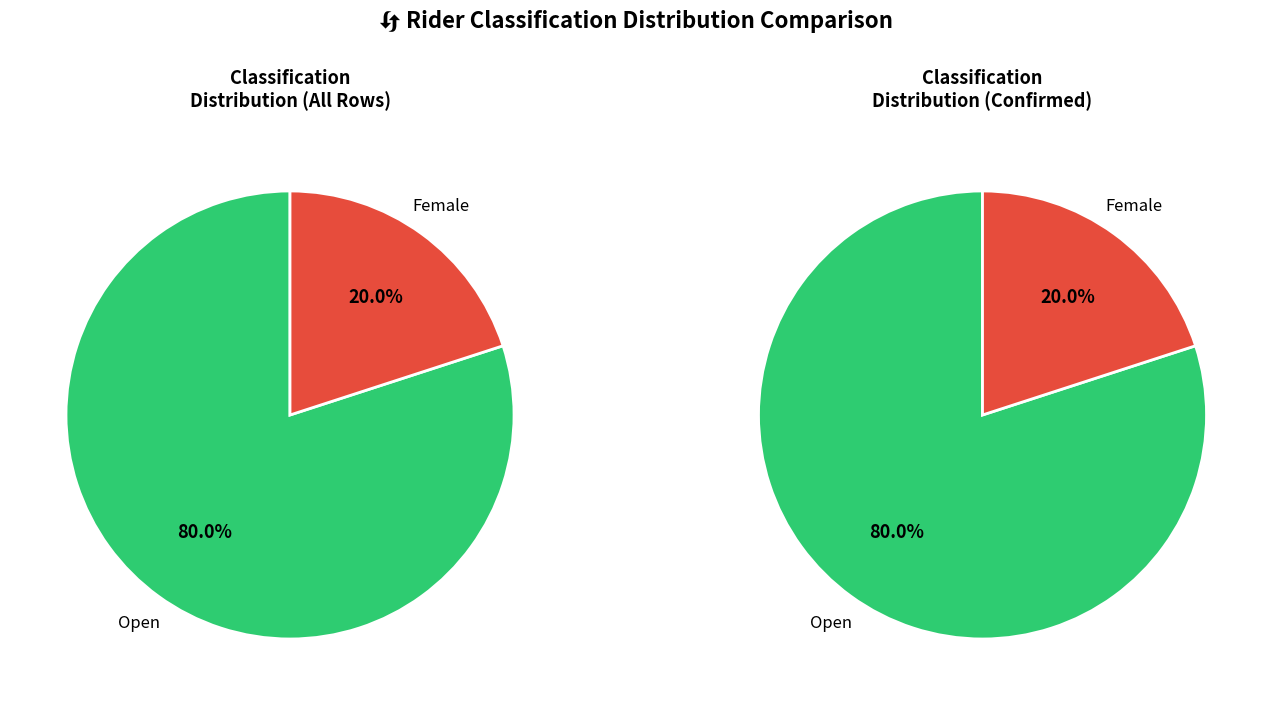

The Open slice represents 80% of the pie. True or false?

True